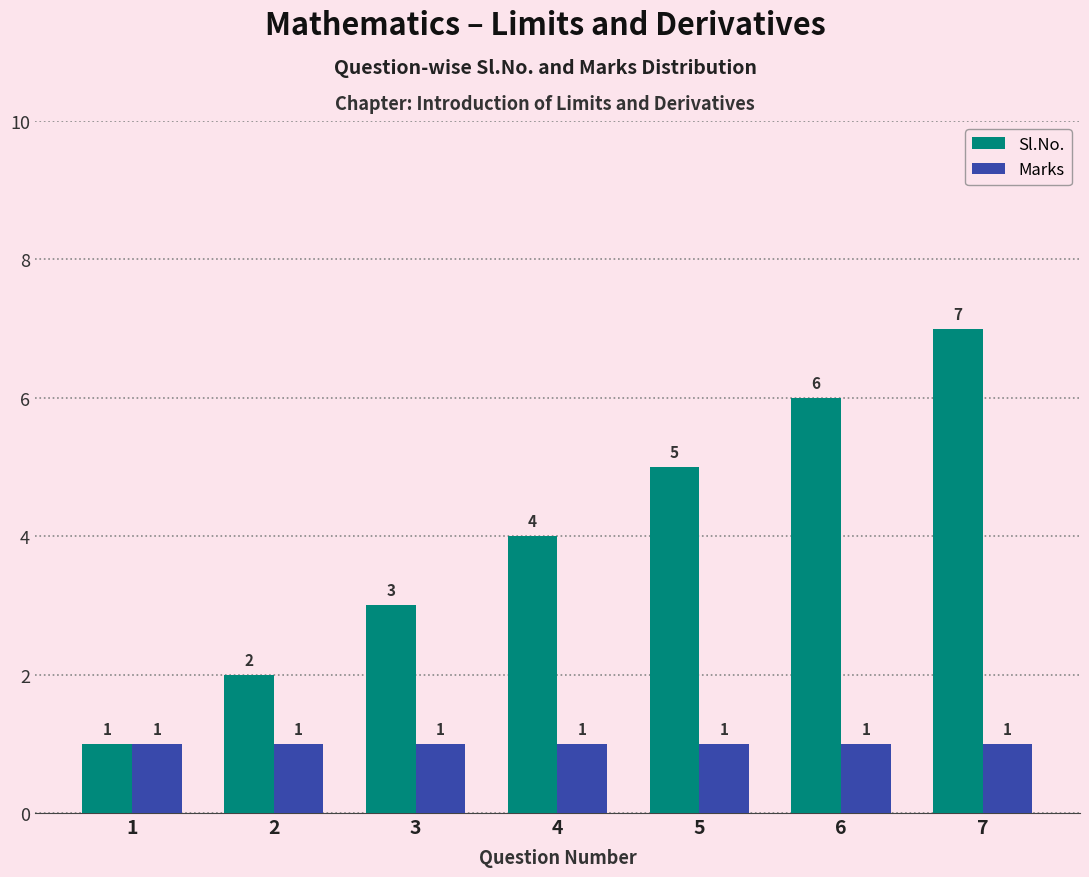

Which series has the largest total across all categories?

Sl.No.